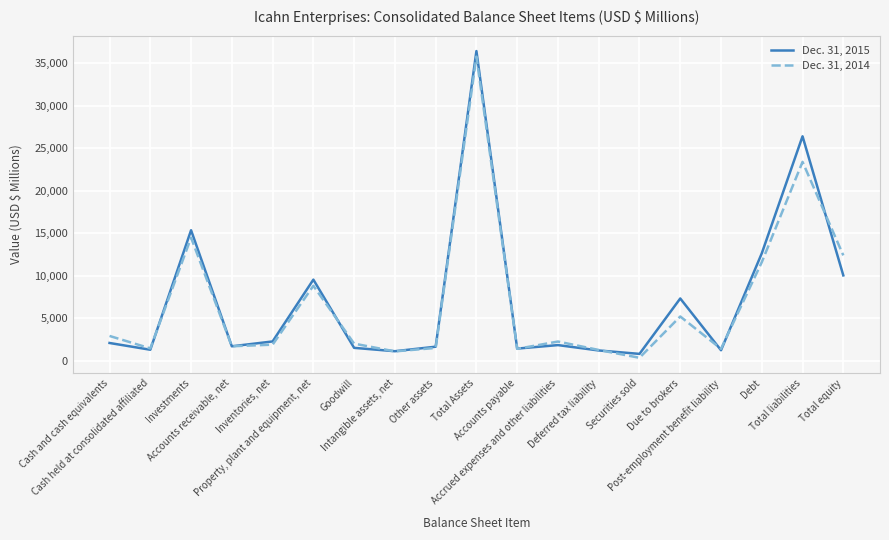

True or false: Dec. 31, 2014 has a value of 1493 at Other assets.

True